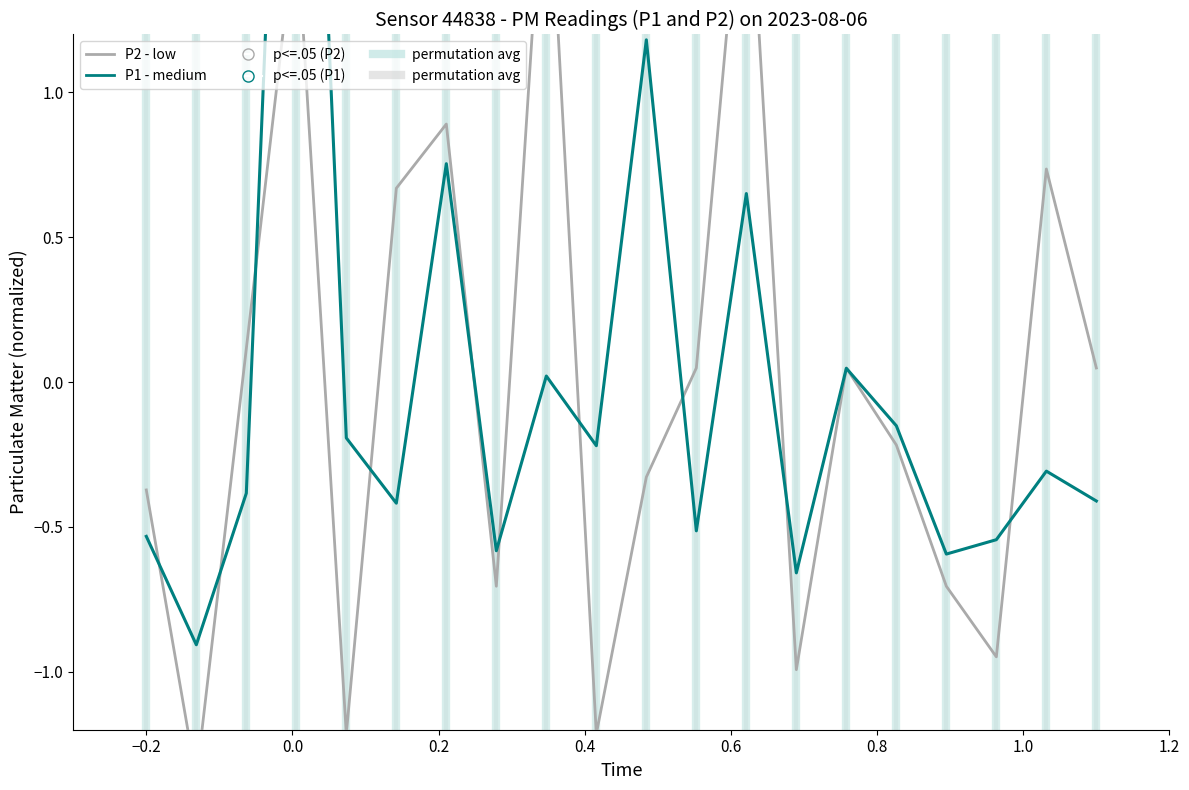

At how many categories does at least one series exceed 0?

11